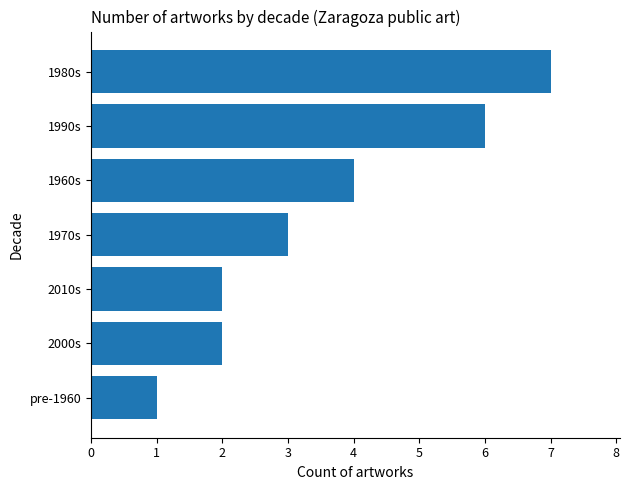

Does the chart contain stacked bars?

No